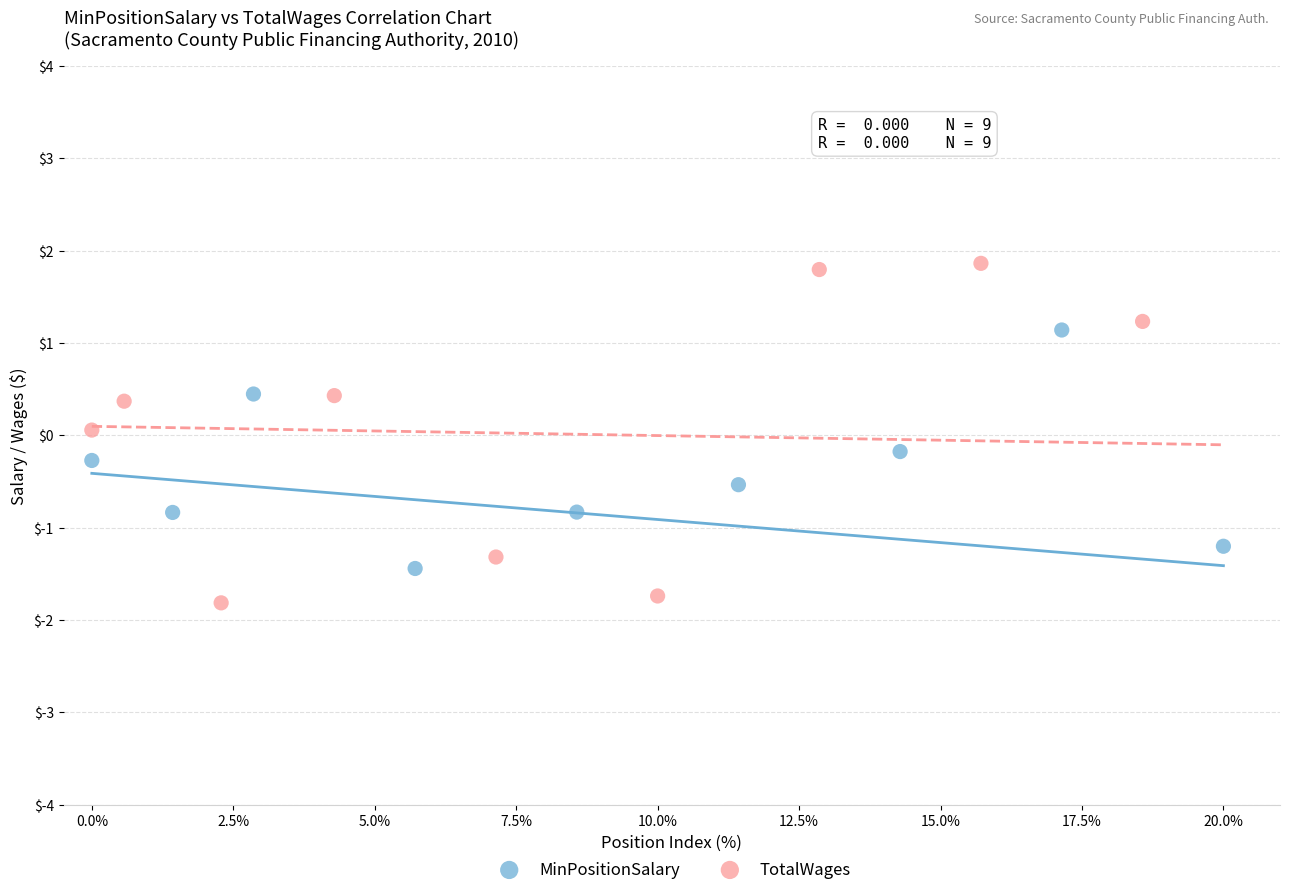

Which series reaches the maximum Y coordinate?

TotalWages